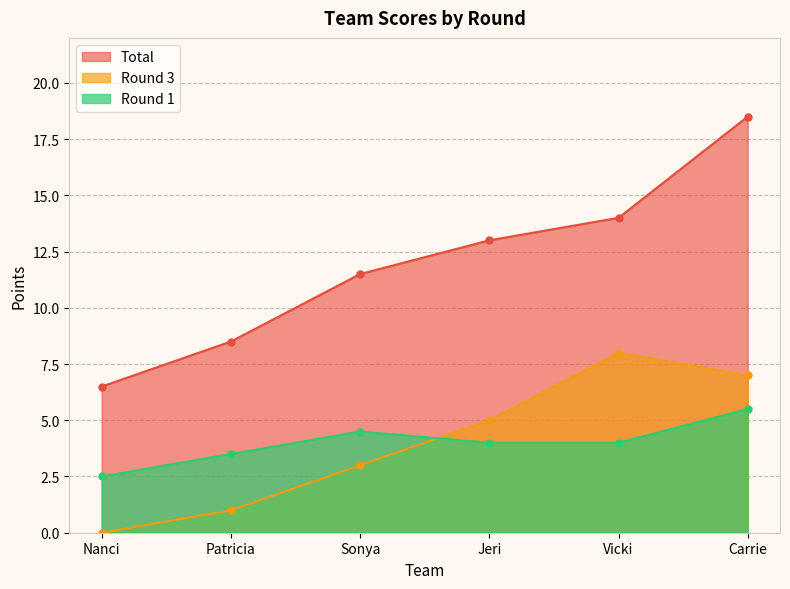

True or false: Round 3 and Total cross at least once.

False